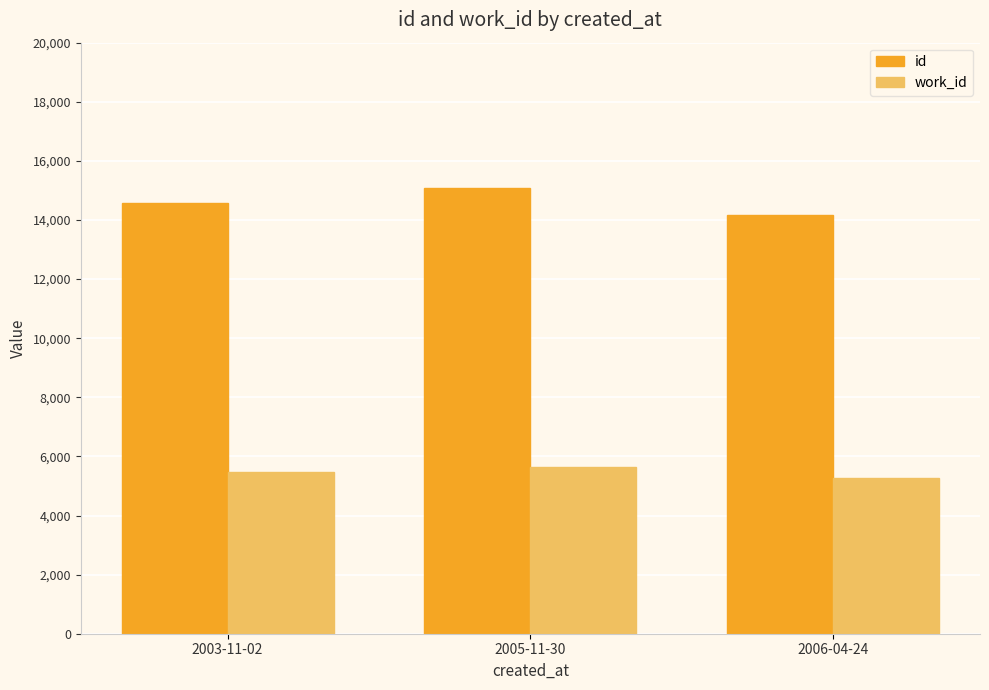

Does the chart contain stacked bars?

No